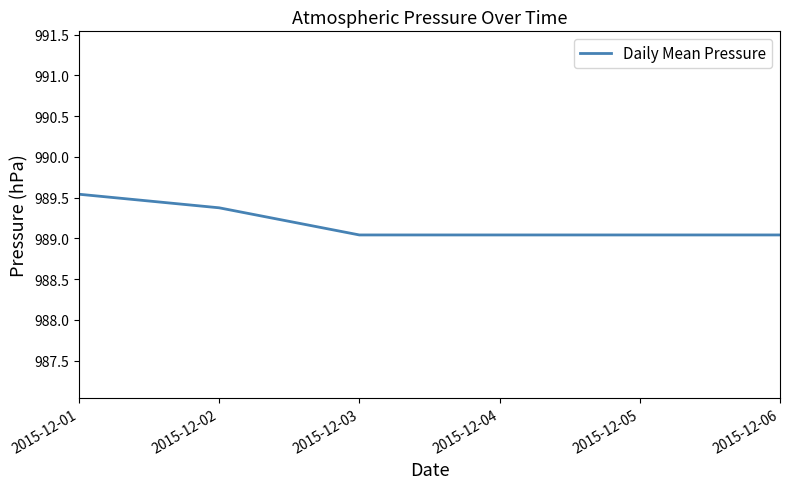

Does the chart display data point markers on the line(s)?

No